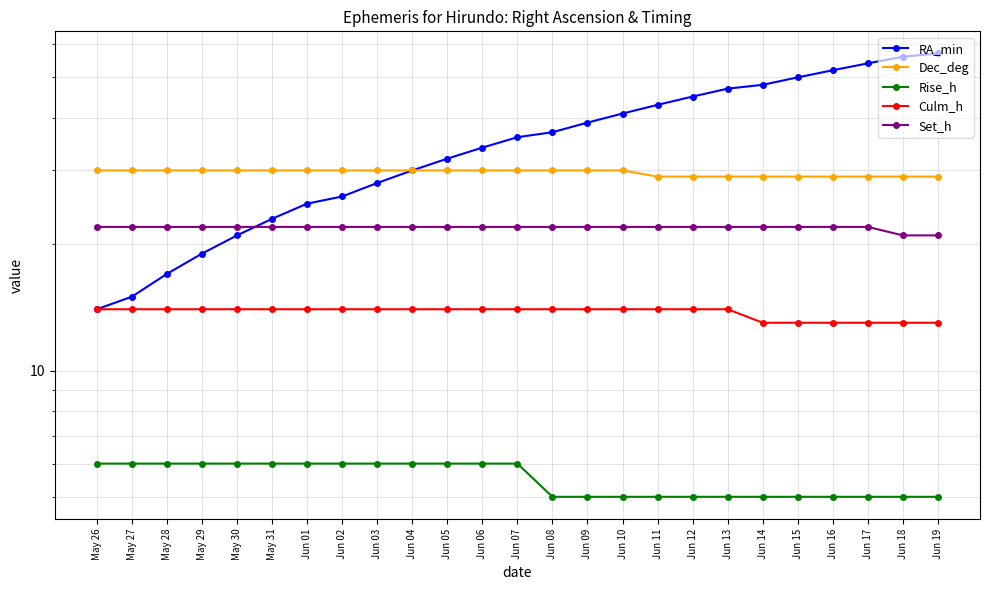

Is it true that Set_h equals 22 at May 31?

True